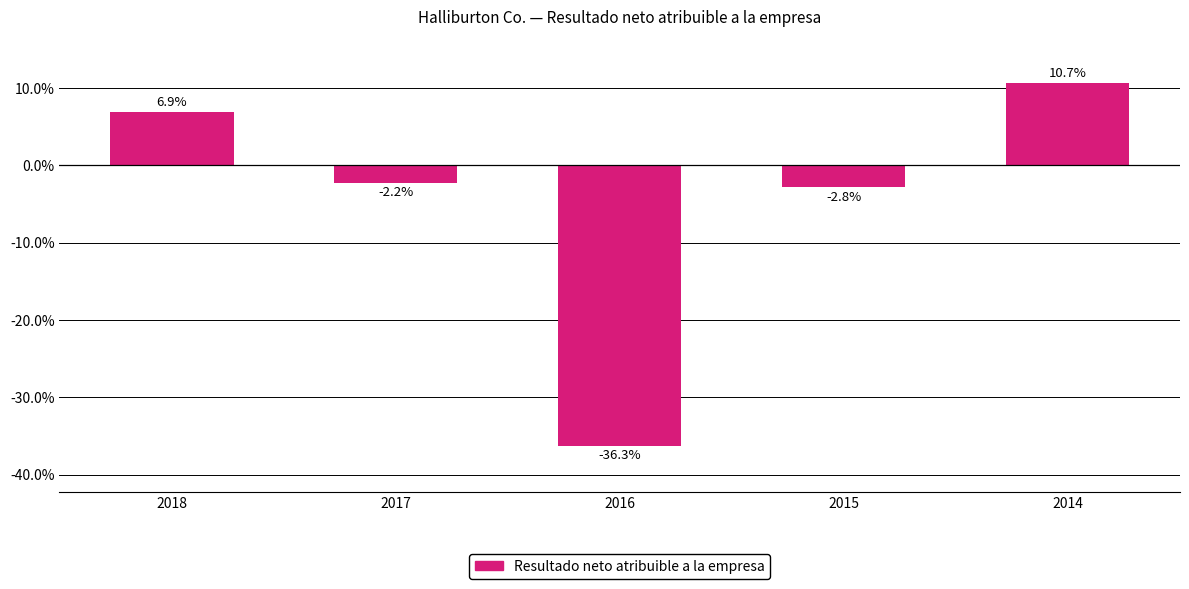

Which label corresponds to the smallest value in the chart?

2016